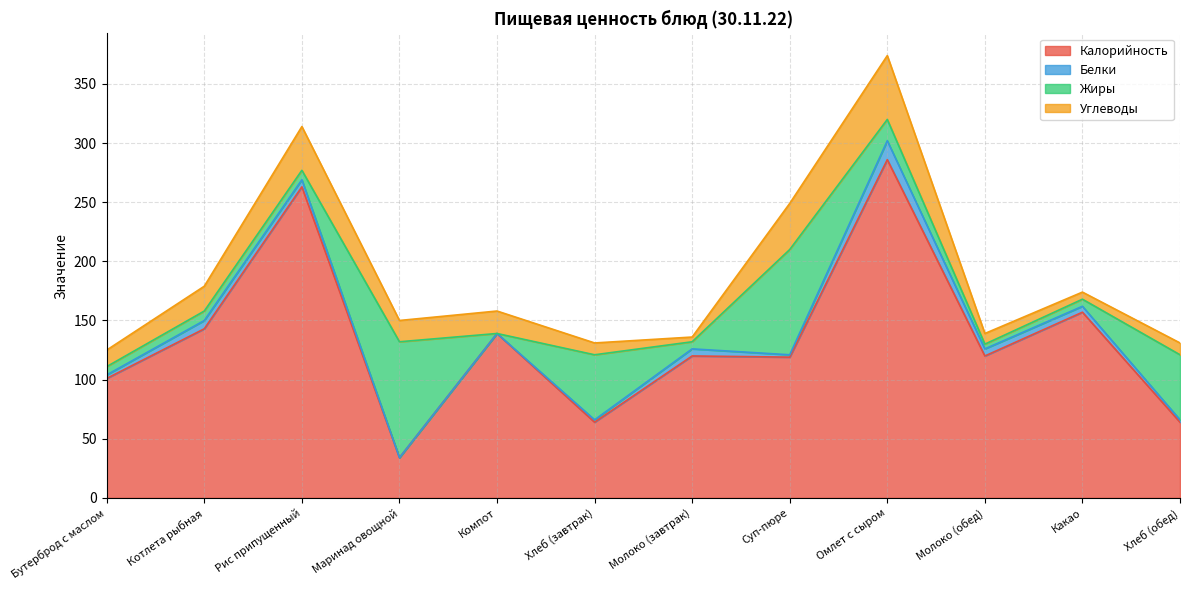

In Углеводы, how many points are higher than both neighbors (excluding endpoints)?

3